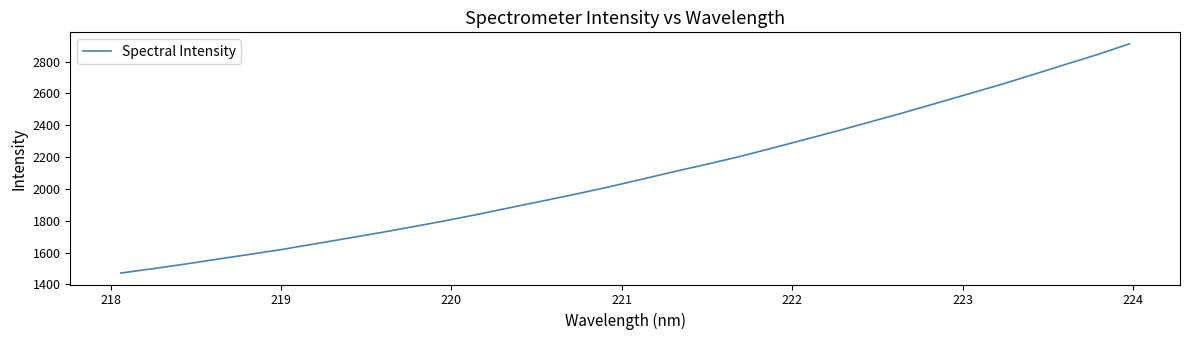

What is the sum of all values?

66918.2